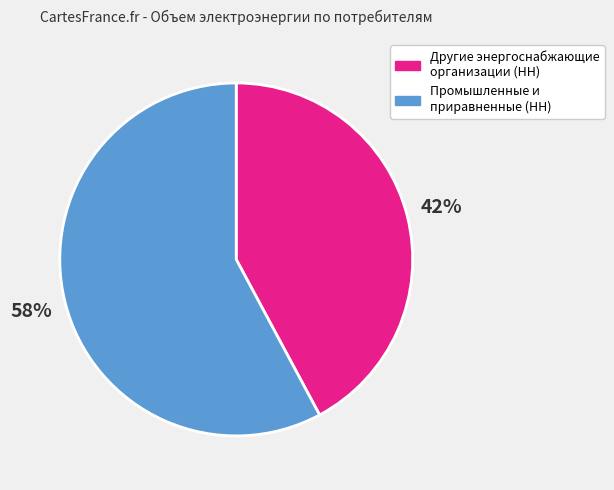

To the nearest percent, what is the difference between the largest and smallest slice percentages?

16%